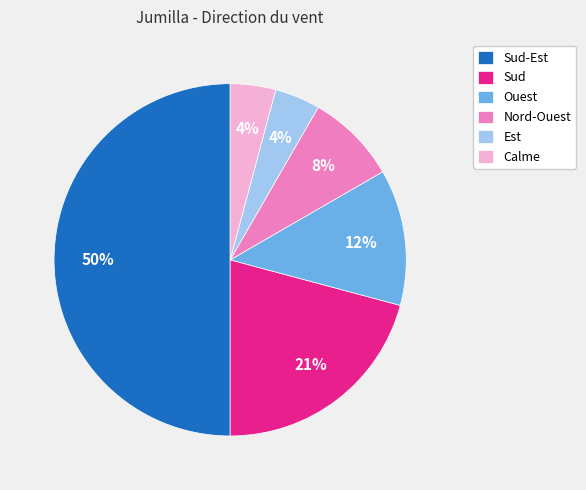

To the nearest percent, what portion does Calme represent?

4%